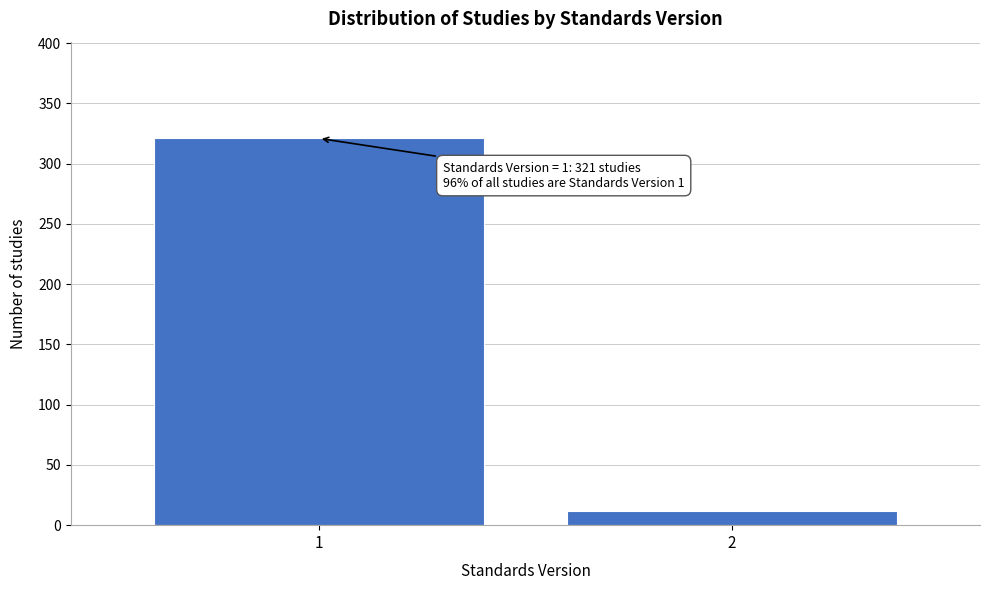

Reading right to left, list all the values displayed in this chart.

2=12	1=321